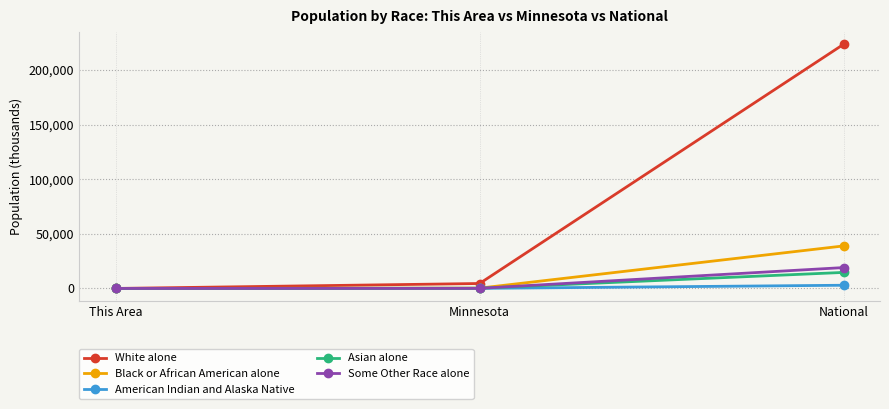

What is the value of the Black or African American alone point at the 3rd from the left?

38929.3